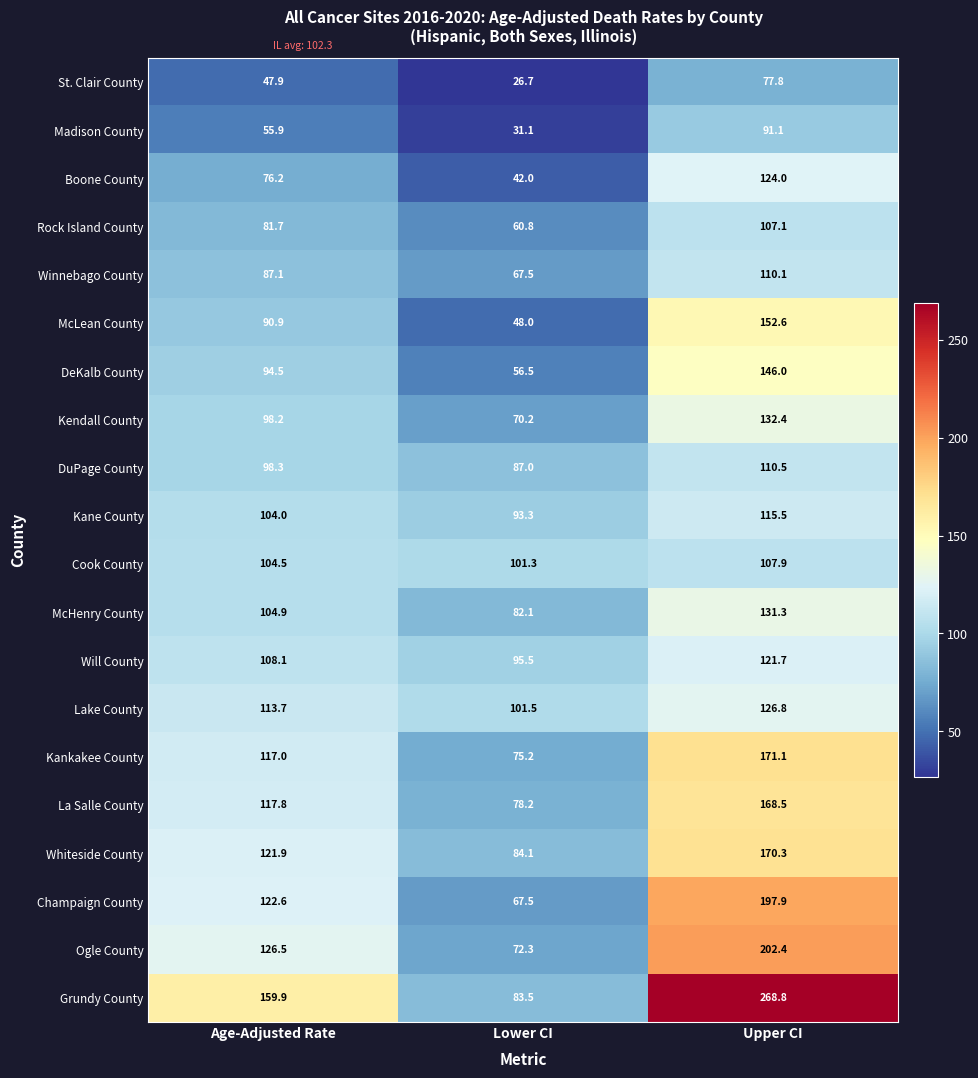

The Kane County series shows 115.5 at Upper CI. True or false?

True